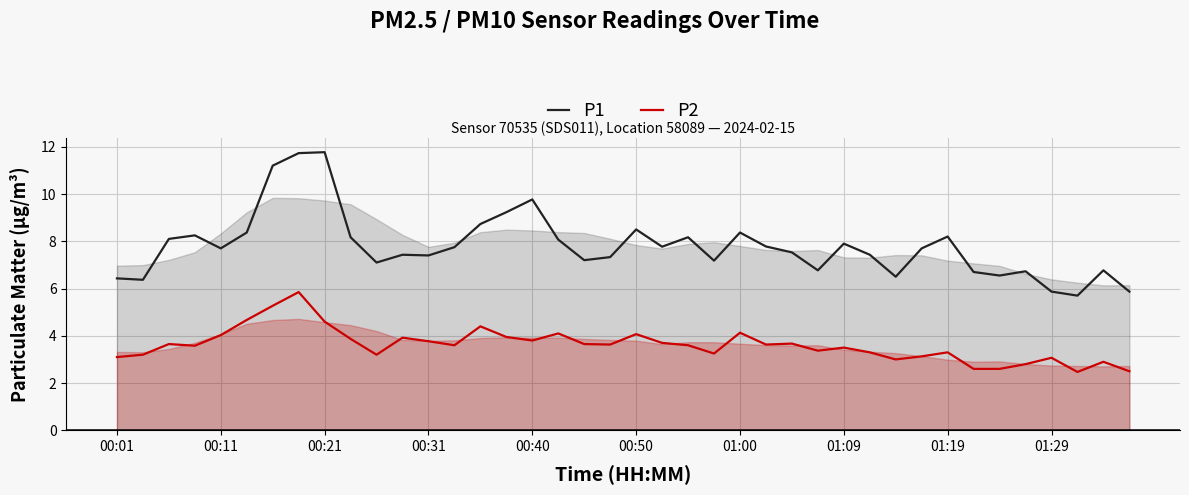

List the series in order of their overall mean, lowest first.

P2, P1